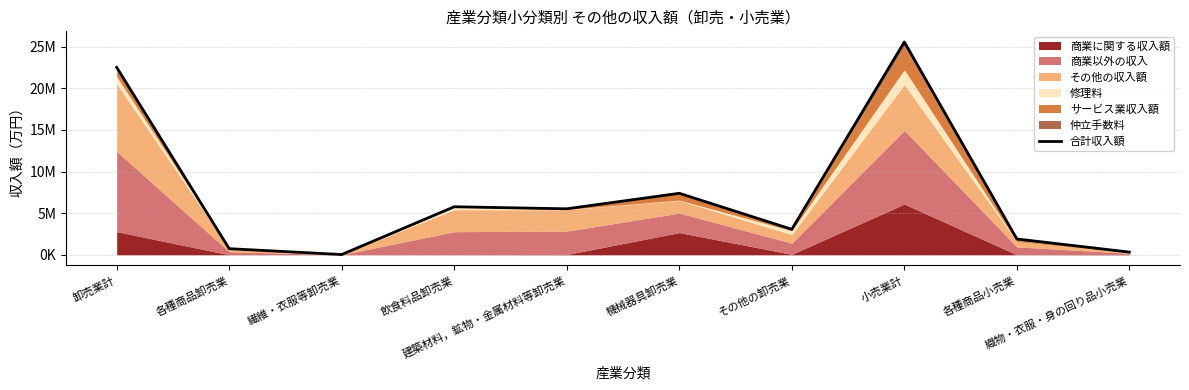

What is the average value?

7279097